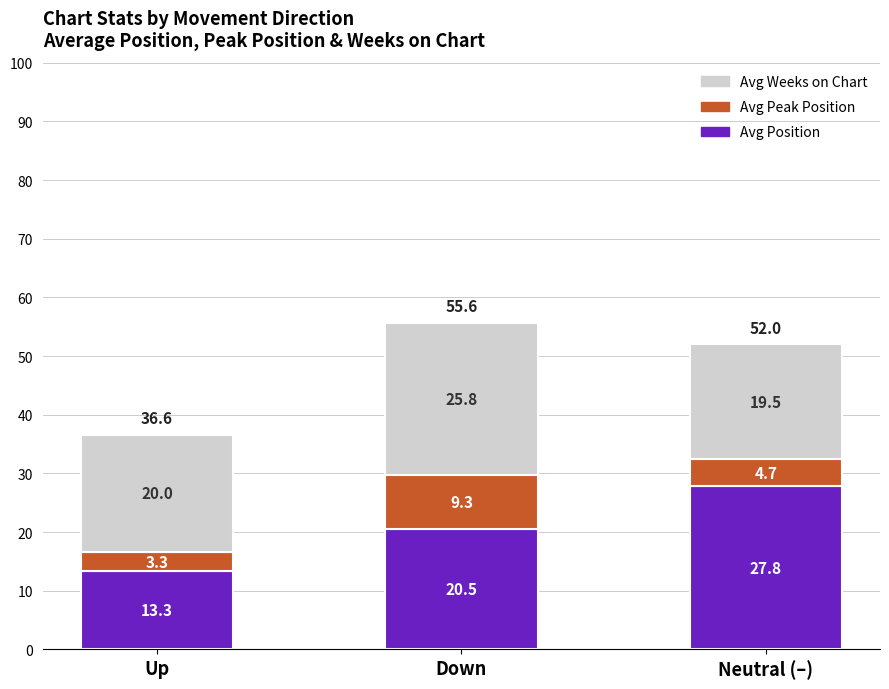

What is the total value across all series at Neutral (–)?

52.0